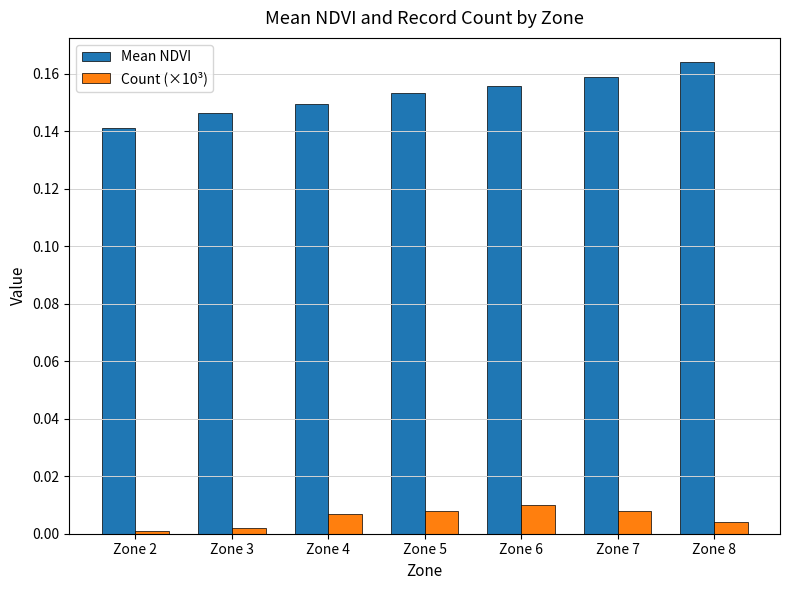

Is the value of Mean NDVI at Zone 8 greater than the value of Count (×10³) at Zone 3?

Yes